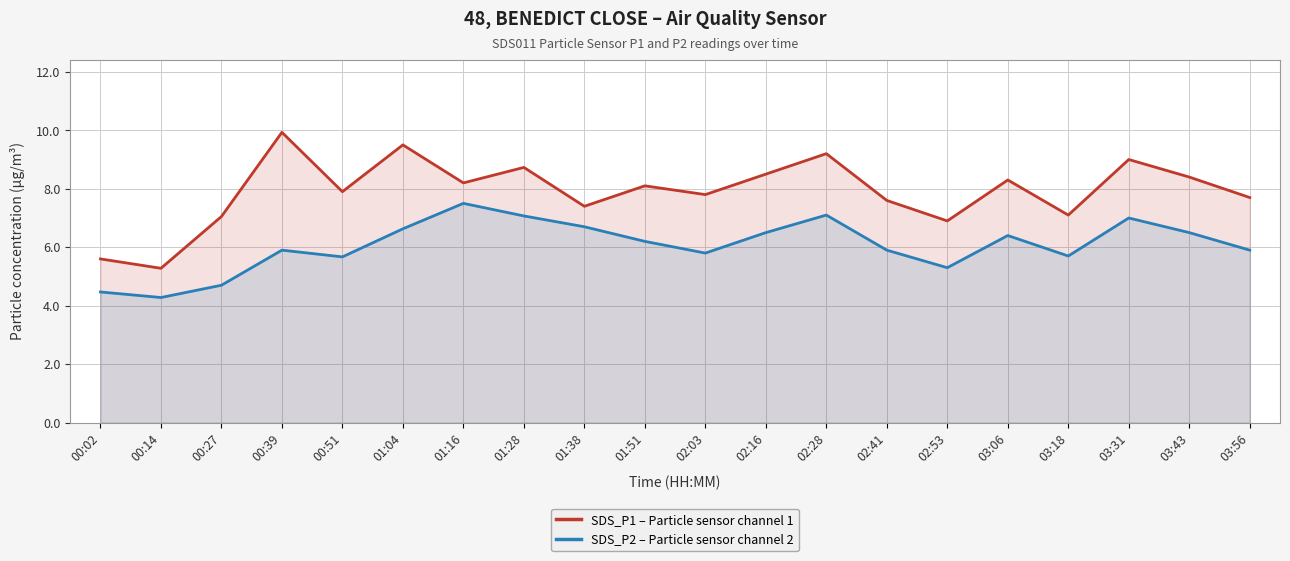

At which category does SDS_P1 – Particle sensor channel 1 reach its first local peak?

00:39